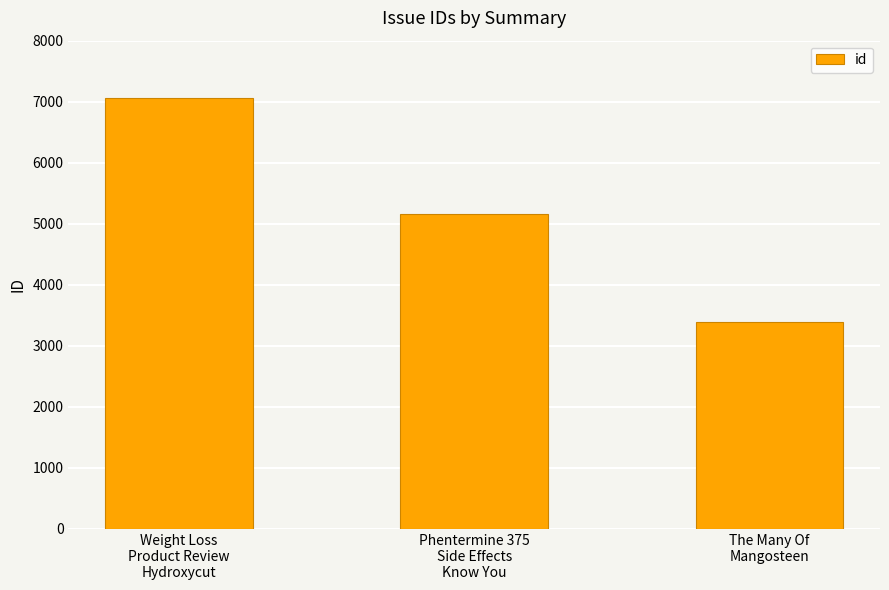

How many values are below 5157?

1